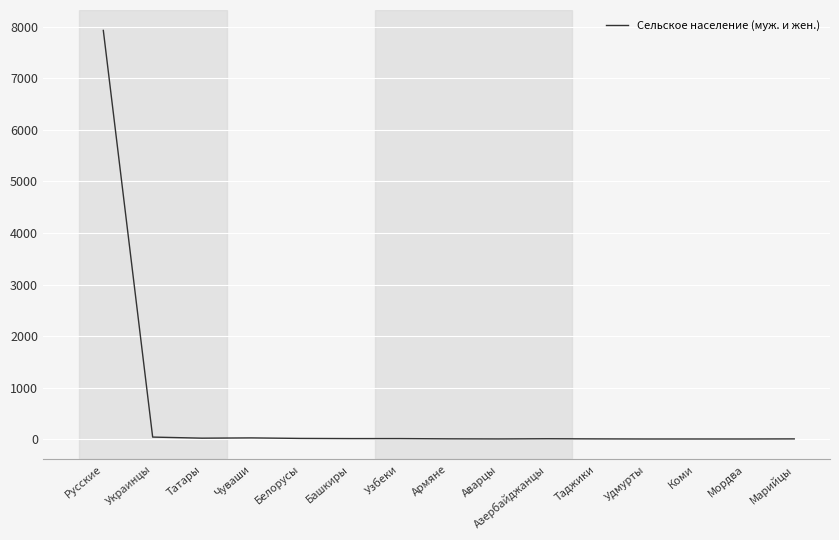

The value at Русские is 7929. True or false?

True